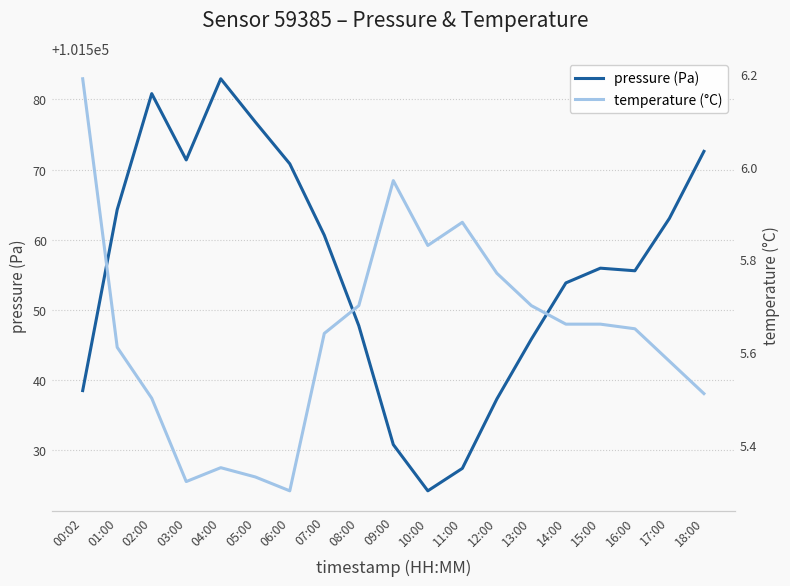

What is the sum of all pressure (Pa) values?

1929560.6